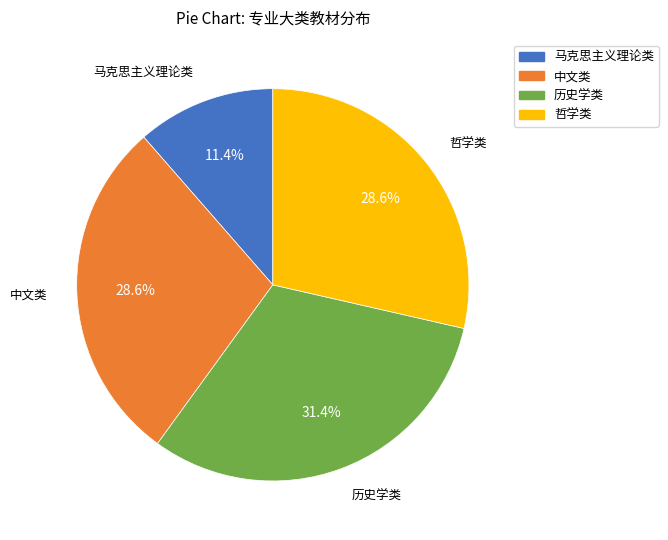

To the nearest percent, what is the combined percentage of 哲学类 and 历史学类?

60%